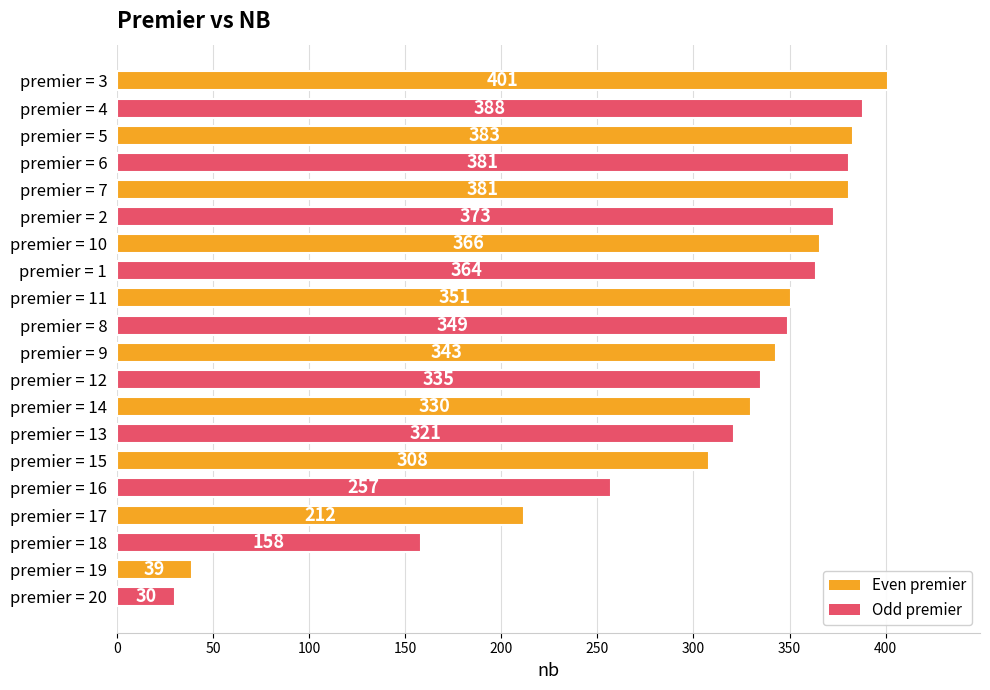

Does the chart contain any negative values?

No